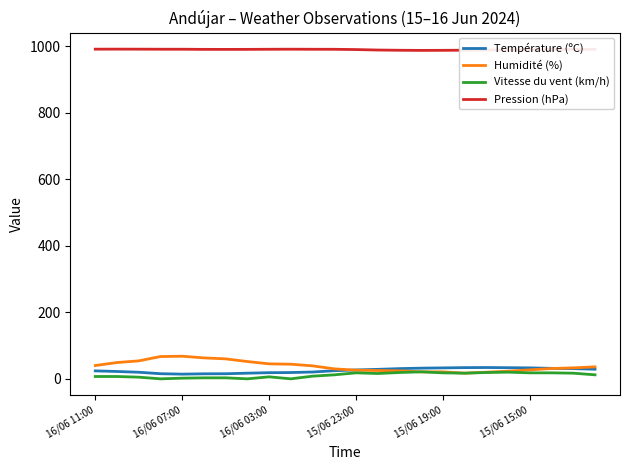

True or false: Pression (hPa) and Vitesse du vent (km/h) cross at least once.

False